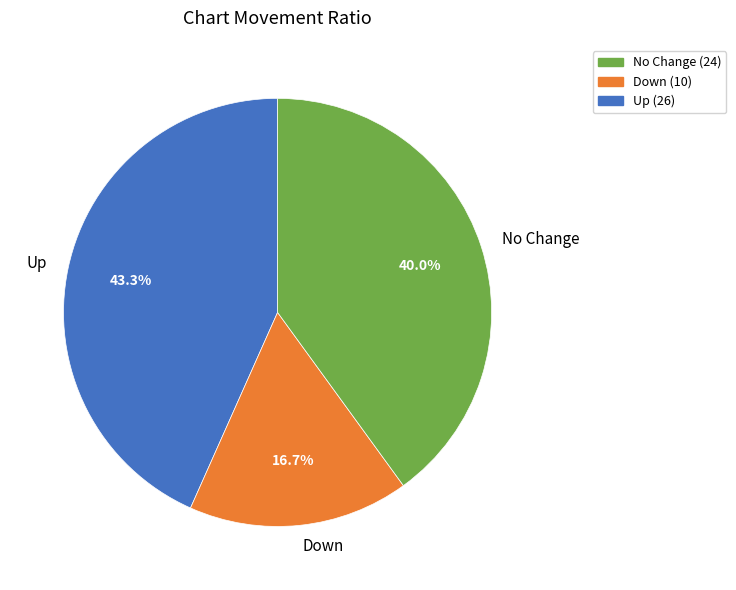

Is Down the majority of the pie?

No